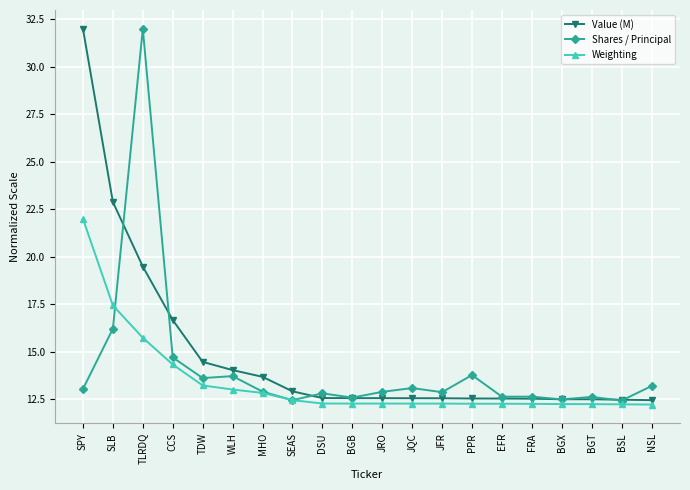

True or false: Value (M) and Shares / Principal cross at least once.

True